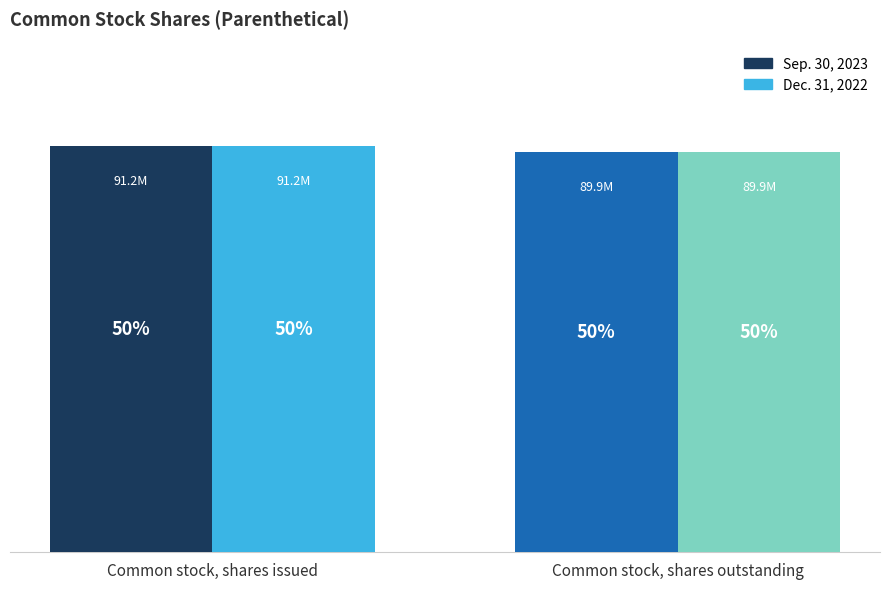

Is it true that Sep. 30, 2023 equals 59674710 at Common stock, shares outstanding?

False